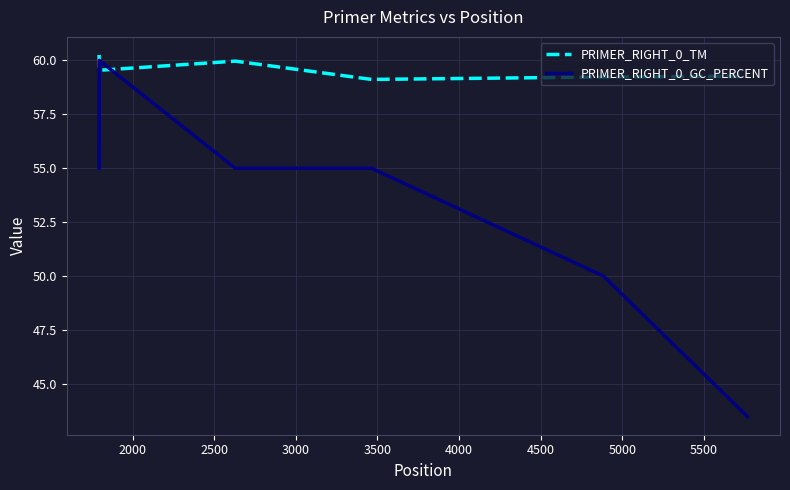

Which series has the widest spread of values?

PRIMER_RIGHT_0_GC_PERCENT